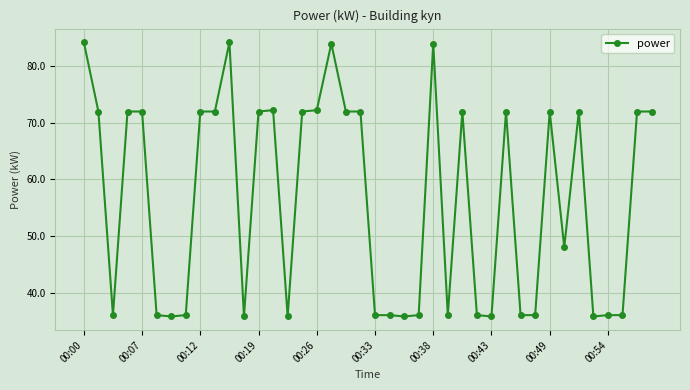

What is the average value?

56.4